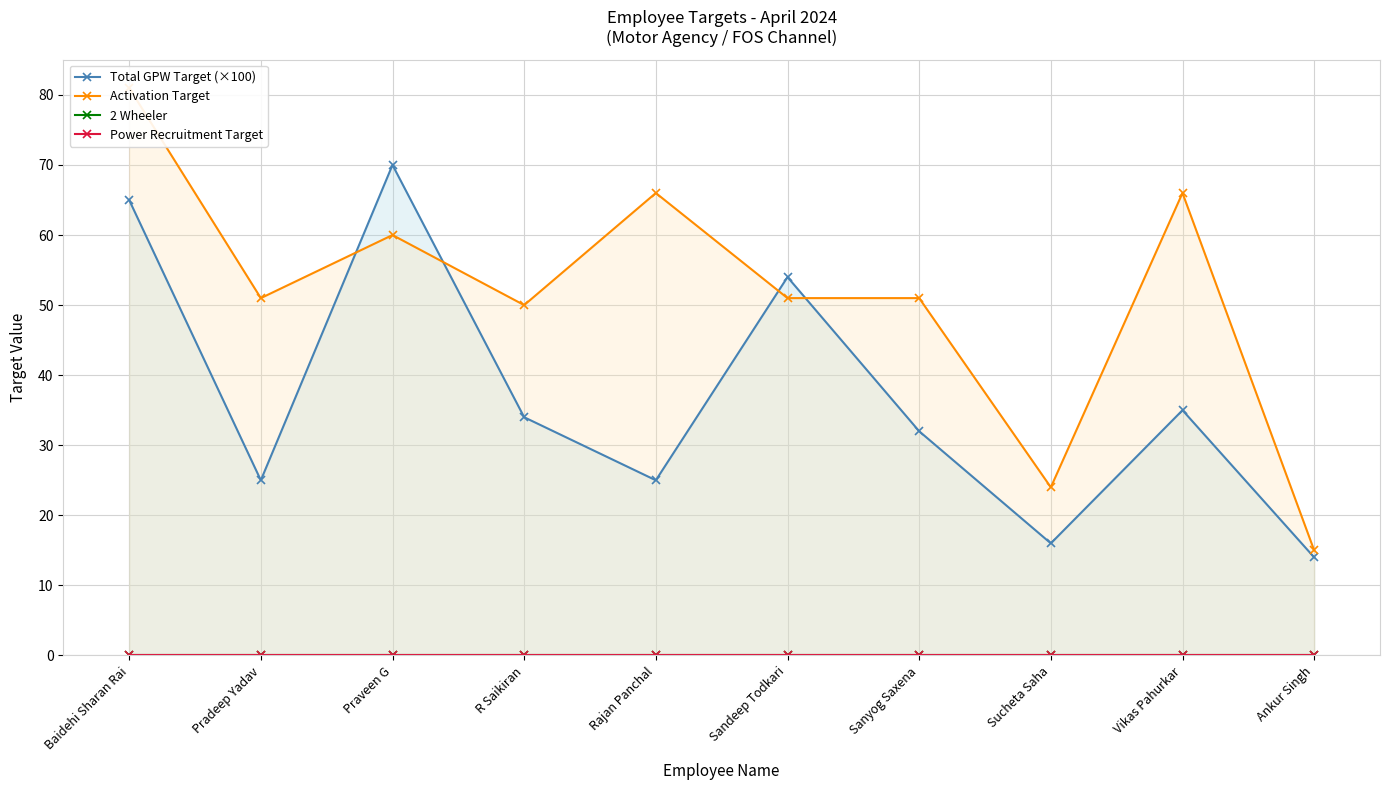

How many lines are shown in the chart?

4